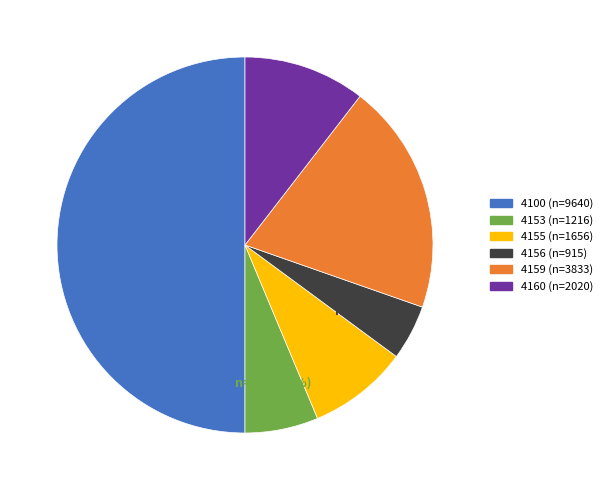

Does 4155 account for over 50% of the chart?

No